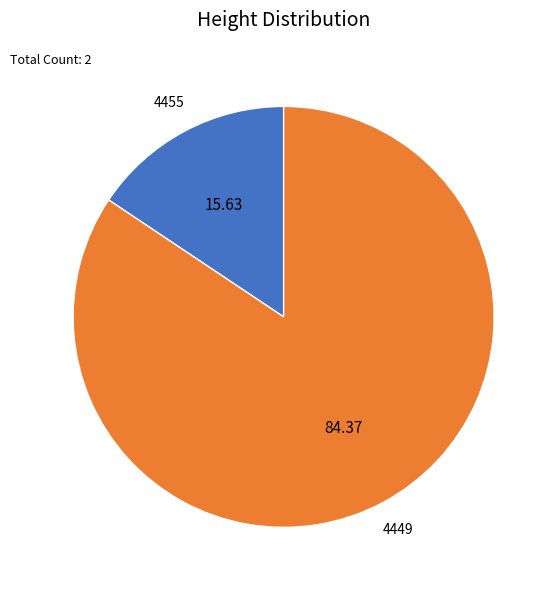

Combined, do 4455 and 4449 account for over 50%?

Yes